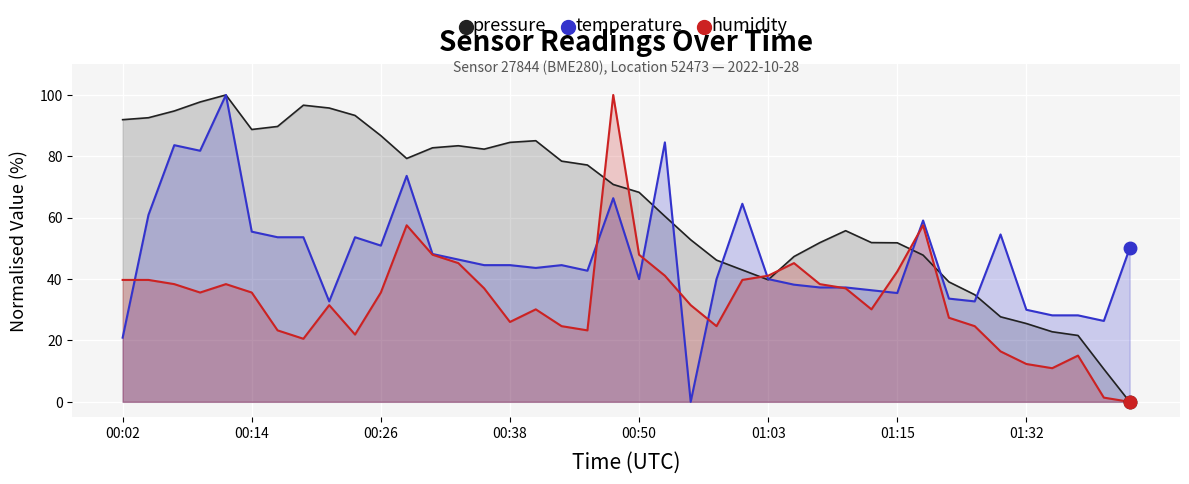

In pressure, how many points are lower than both neighbors (excluding endpoints)?

4